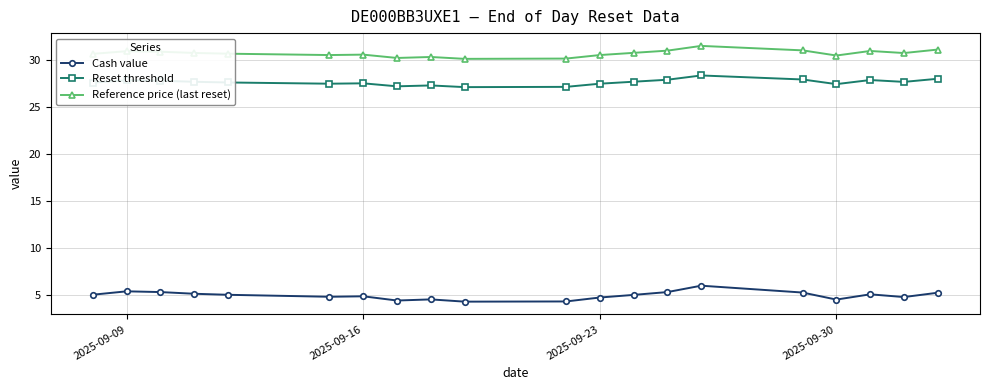

What are all the series names shown in the legend?

Cash value, Reset threshold, Reference price (last reset)